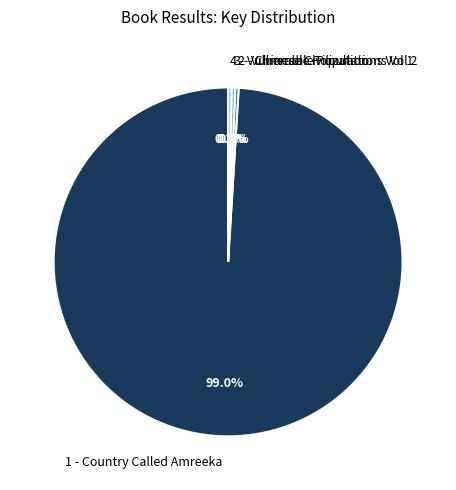

Approximately how many times larger is the value at 1 - Country Called Amreeka compared to 4 - Vulnerable Populations Vol 1?

306.1